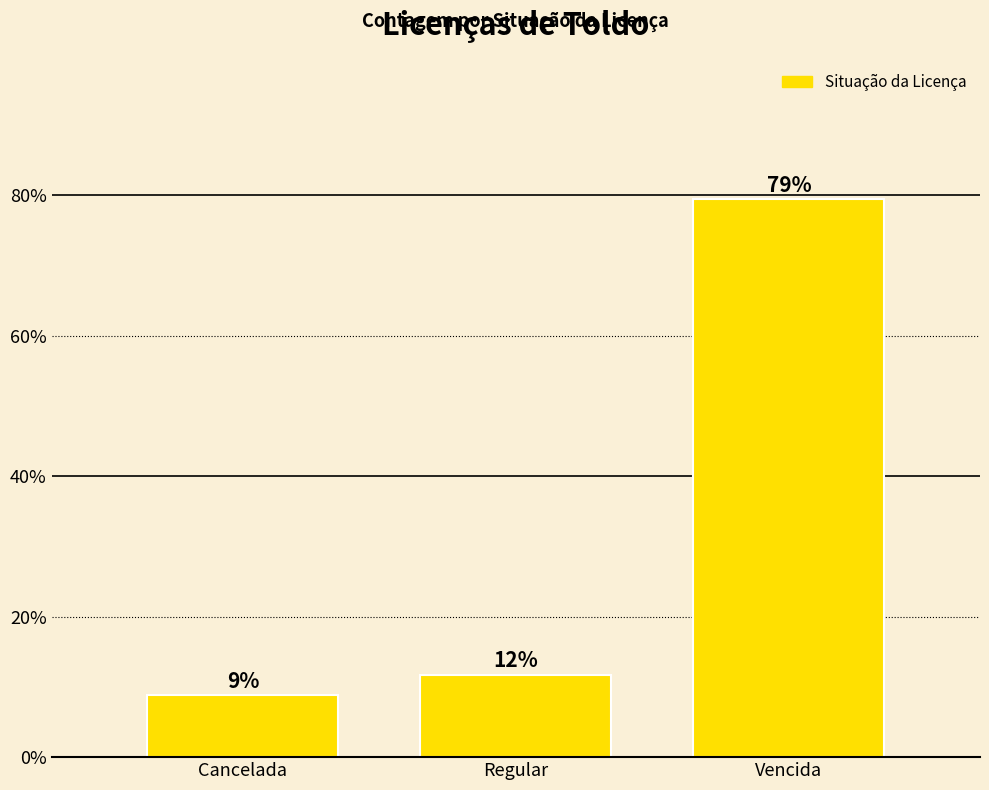

Does the chart contain any negative values?

No